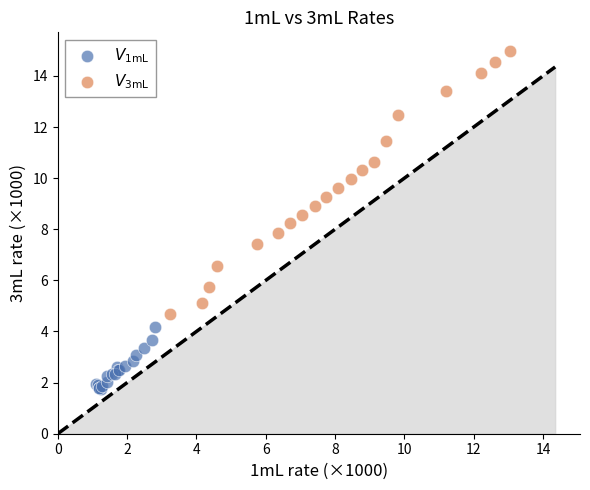

What are all the series names shown in the legend?

$V_\mathrm{1mL}$, $V_\mathrm{3mL}$